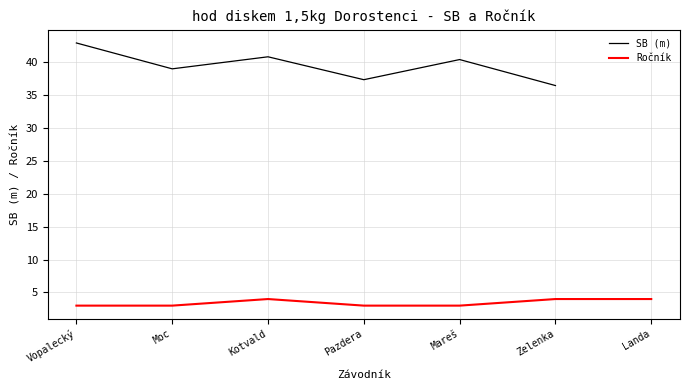

At which label does SB (m) reach its peak?

Vopalecký